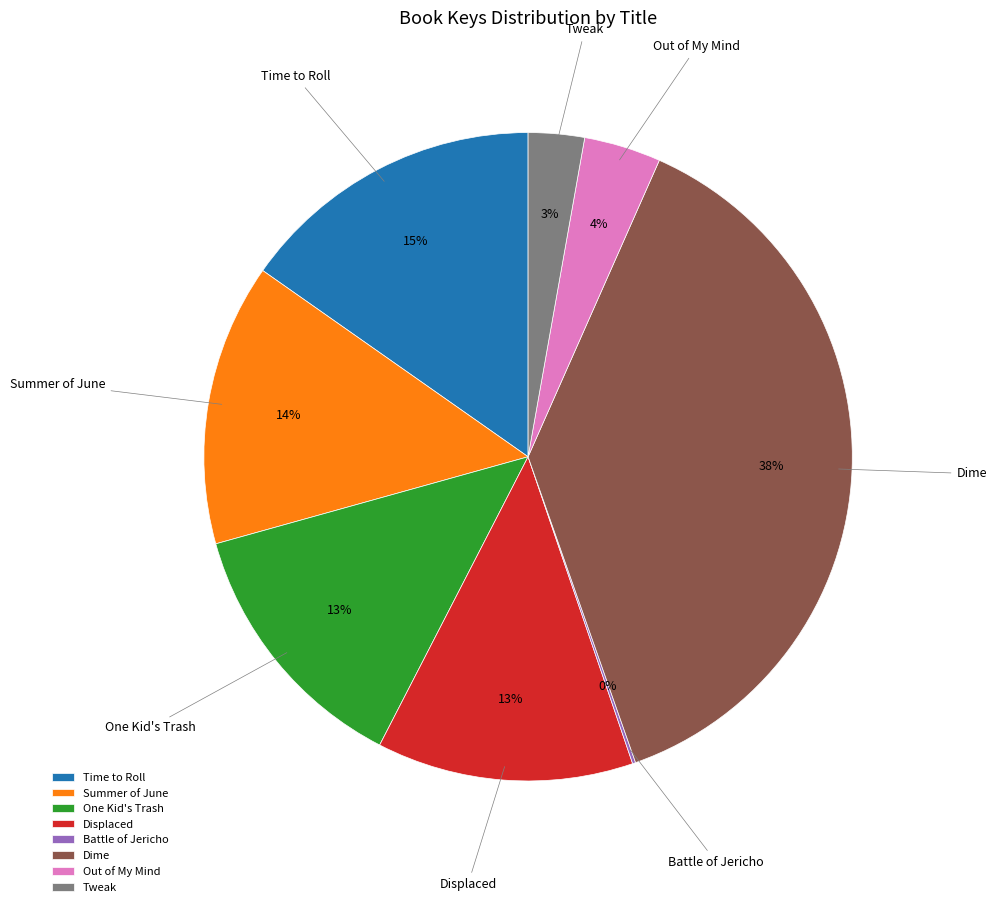

Which slice is the largest?

Dime